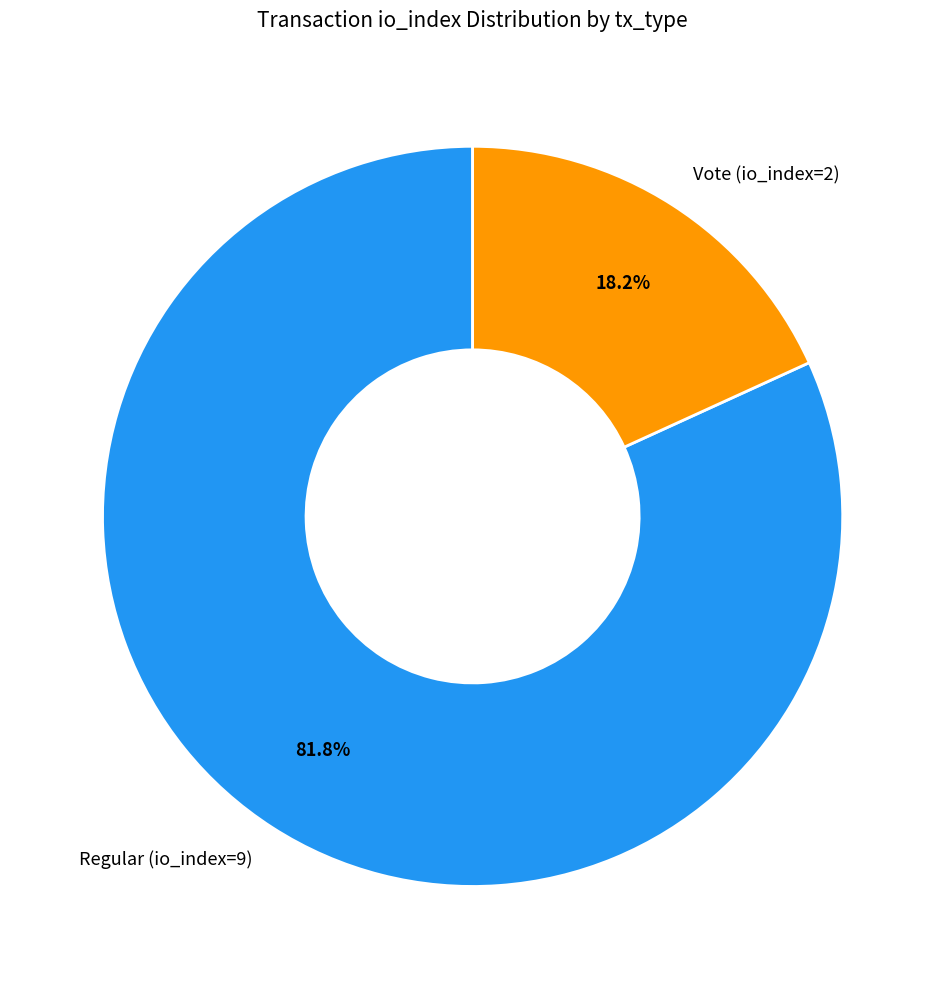

To the nearest percent, what percentage of the pie is Regular (io_index=9)?

82%